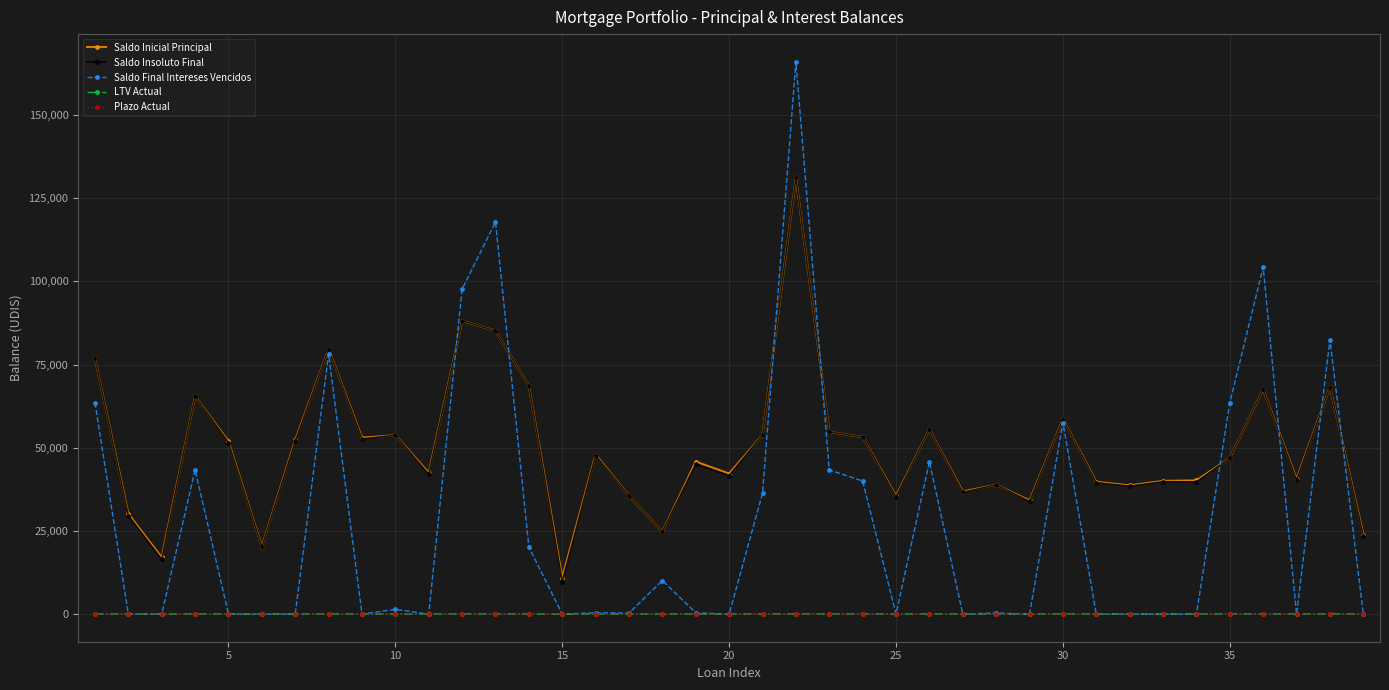

Which series has the largest range (max minus min)?

Saldo Final Intereses Vencidos